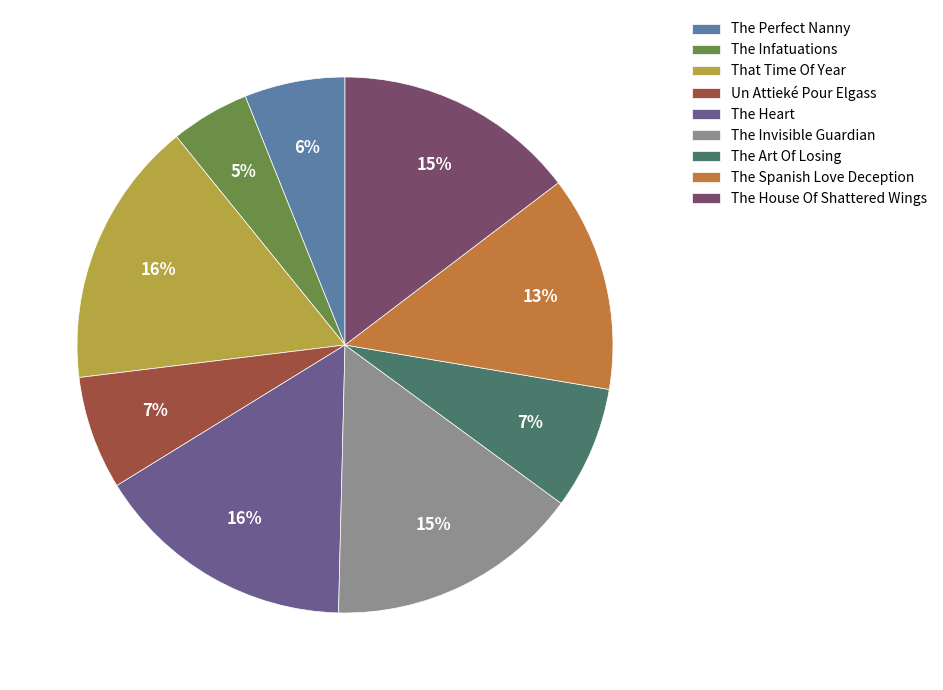

What percentage is the Un Attieké Pour Elgass slice, to the nearest percent?

7%